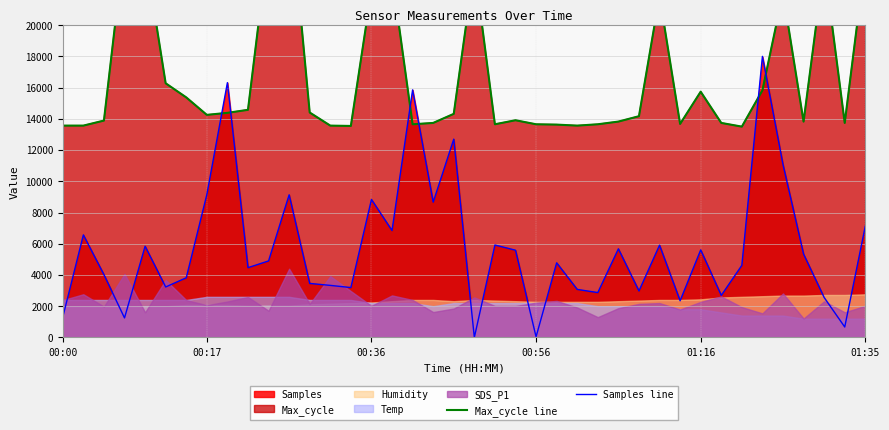

How many intersections are there between Samples line and Max_cycle line?

6